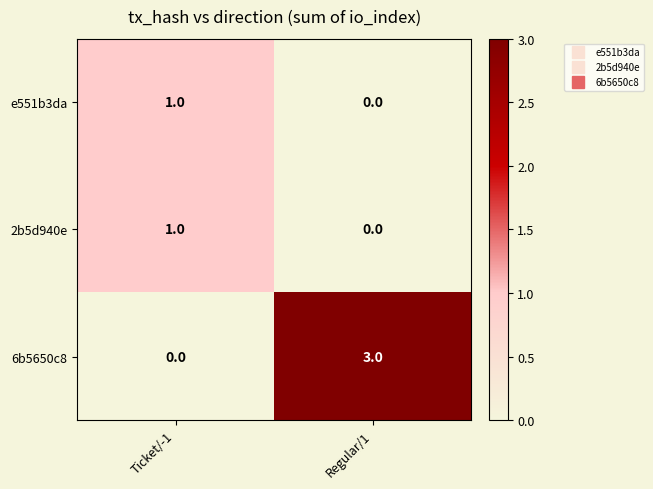

Reading left to right, list all the values displayed in this chart.

e551b3da: 1	0
2b5d940e: 1	0
6b5650c8: 0	3